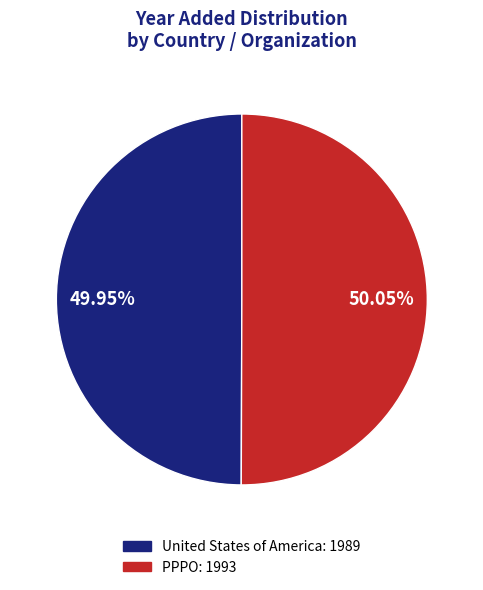

Is the sum of United States of America and PPPO greater than half?

Yes